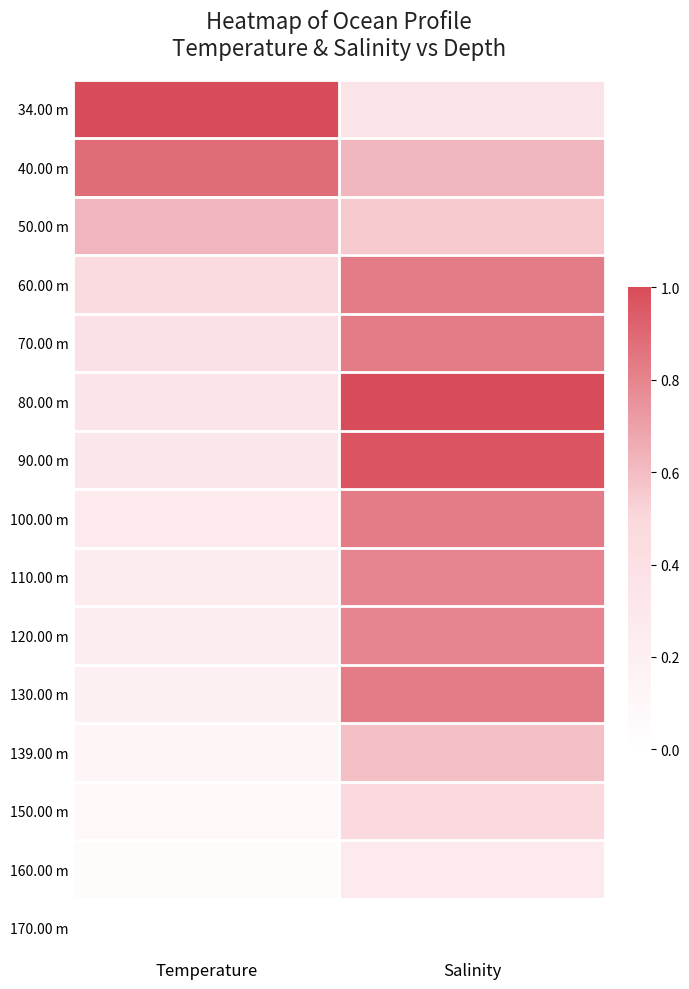

Reading right to left, what are all the values shown in this chart?

34.00 m: Salinity=0.3	Temperature=1.0
40.00 m: Salinity=0.6	Temperature=0.9
50.00 m: Salinity=0.6	Temperature=0.6
60.00 m: Salinity=0.8	Temperature=0.5
70.00 m: Salinity=0.8	Temperature=0.4
80.00 m: Salinity=1.0	Temperature=0.3
90.00 m: Salinity=1.0	Temperature=0.3
100.00 m: Salinity=0.8	Temperature=0.3
110.00 m: Salinity=0.8	Temperature=0.2
120.00 m: Salinity=0.8	Temperature=0.2
130.00 m: Salinity=0.8	Temperature=0.2
139.00 m: Salinity=0.6	Temperature=0.1
150.00 m: Salinity=0.5	Temperature=0.1
160.00 m: Salinity=0.3	Temperature=0.1
170.00 m: Salinity=0.0	Temperature=0.0